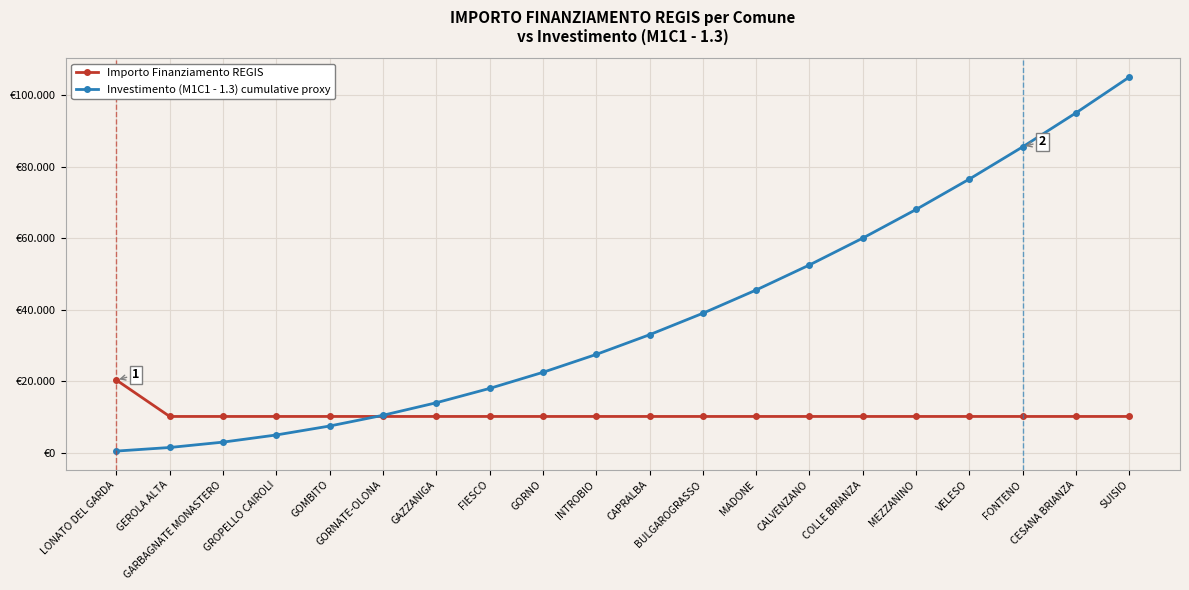

What is the sum of the Investimento (M1C1 - 1.3) cumulative proxy values at FIESCO and MEZZANINO?

86000